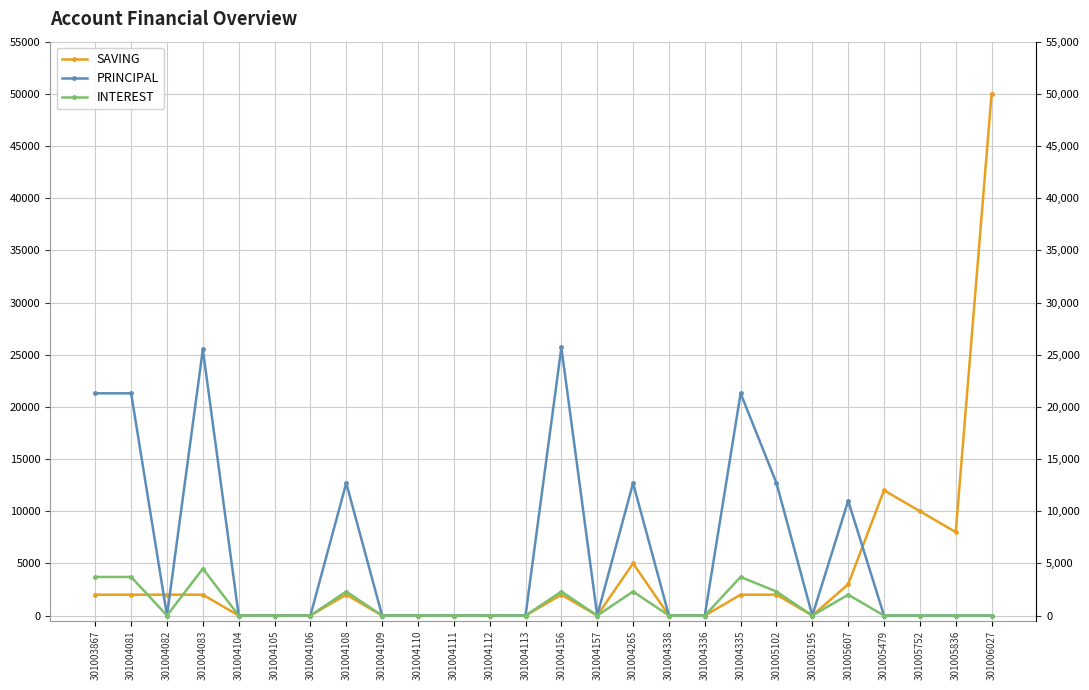

Rank the series by their average value, from lowest to highest.

INTEREST, SAVING, PRINCIPAL